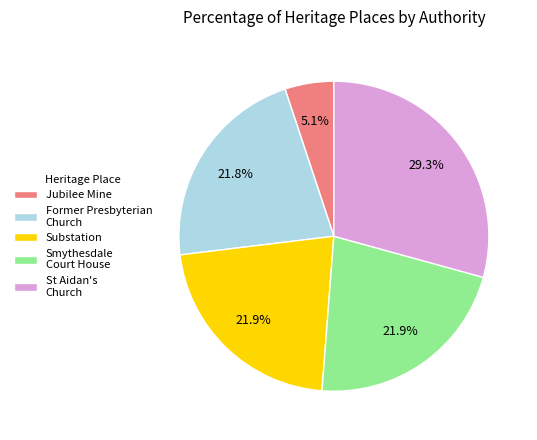

To the nearest percent, what percentage of the pie is Substation?

22%